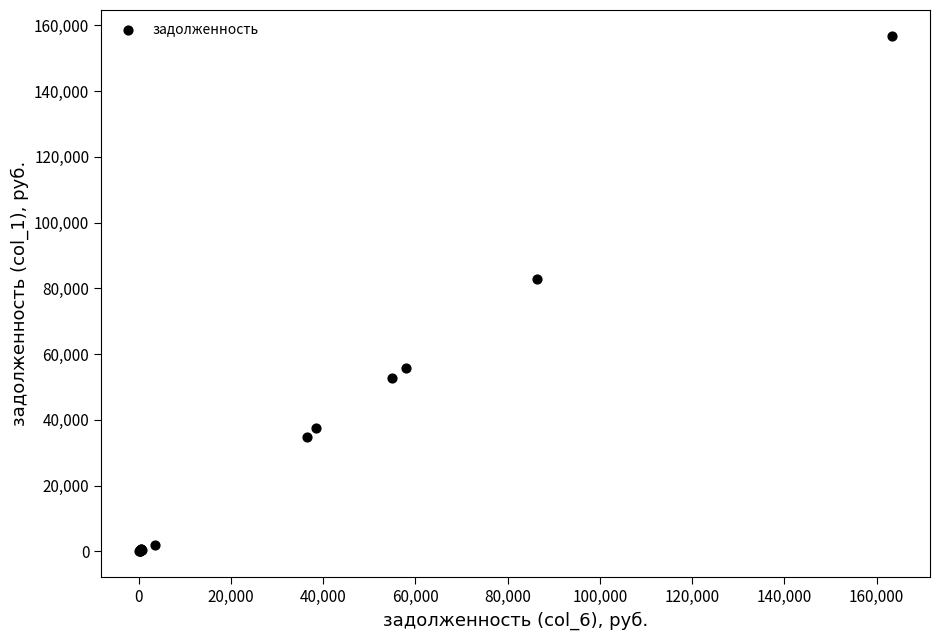

What Y value in the scatter plot is closest to 78399?

82913.4